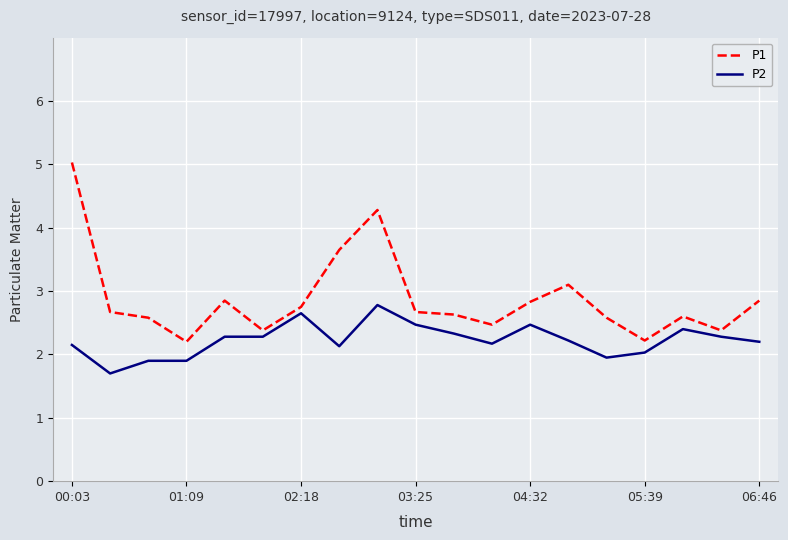

What is the lowest value of the P1 series?

2.2